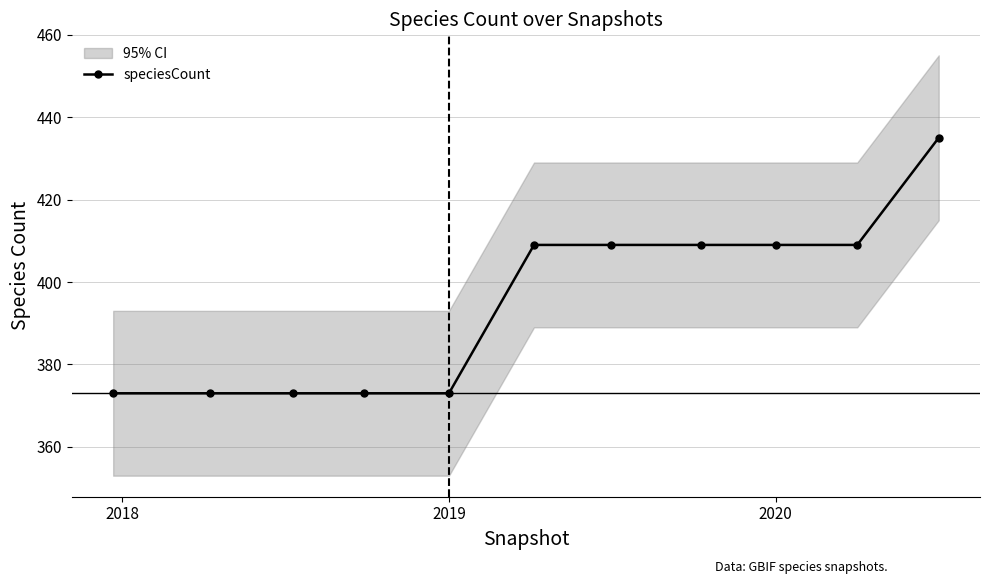

What is the highest value of the speciesCount series?

435